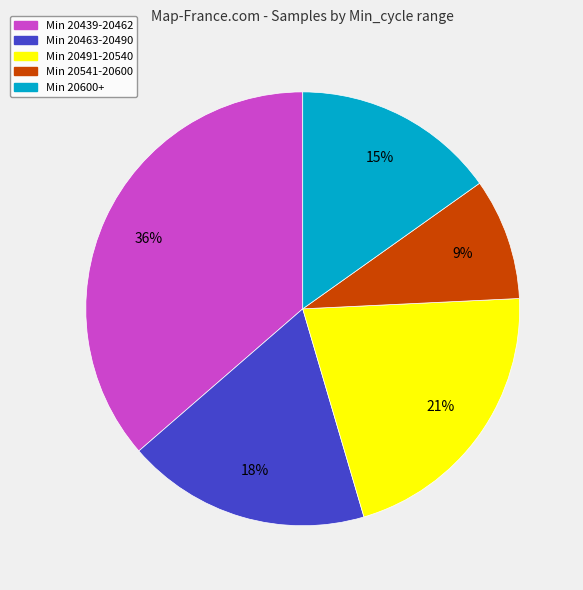

Is there a majority slice in this chart?

No